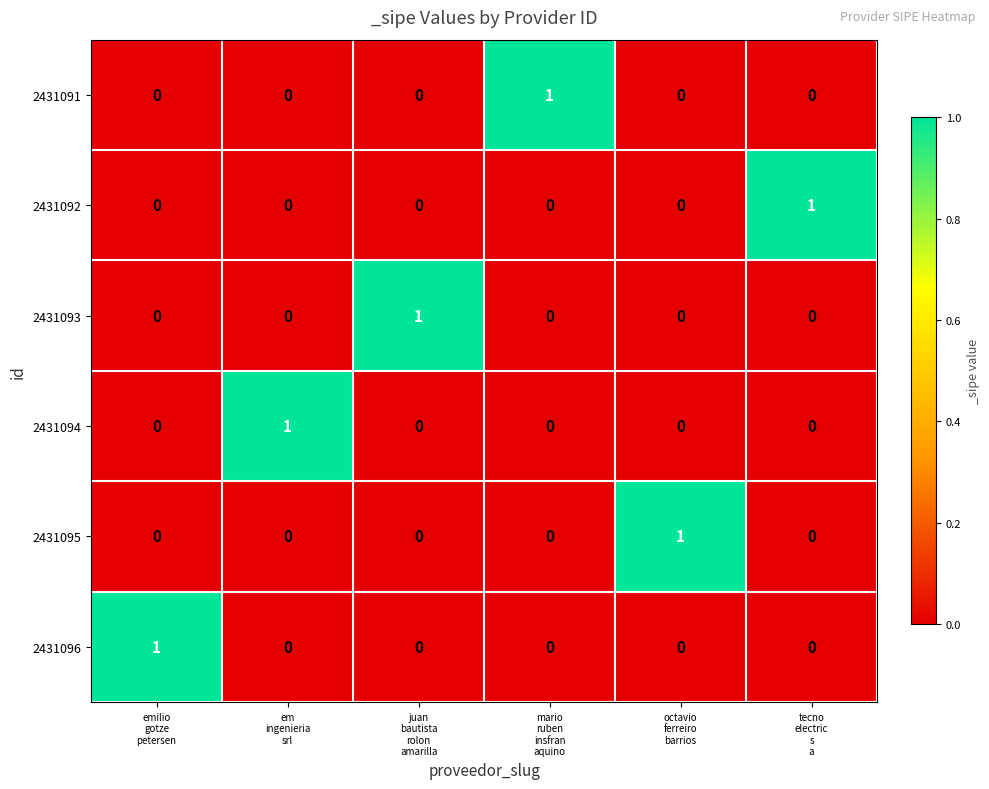

At how many categories does at least one series exceed 0?

6